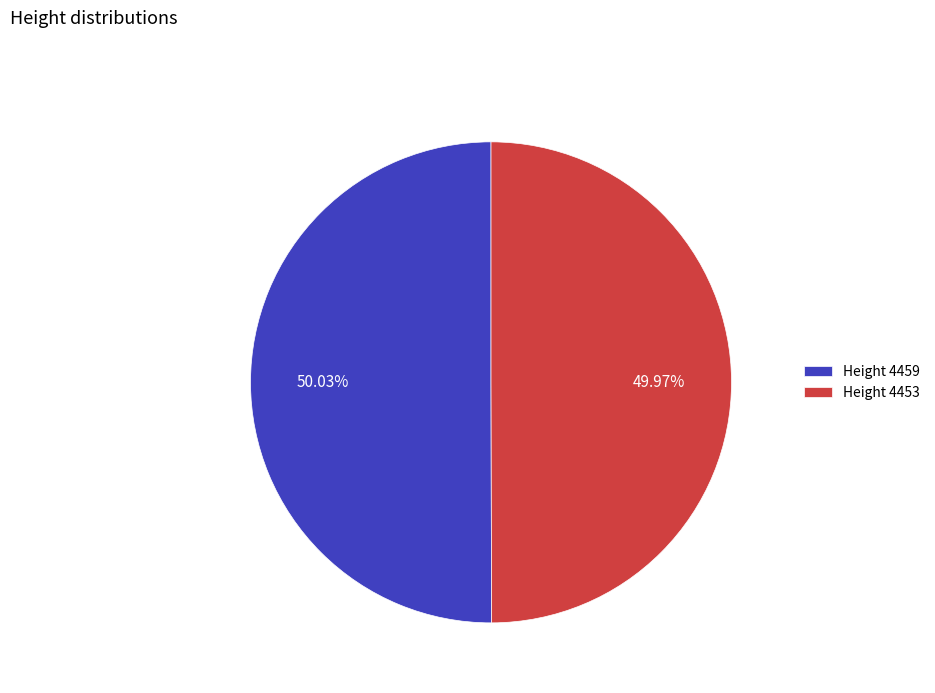

Does any single category account for the majority?

Yes